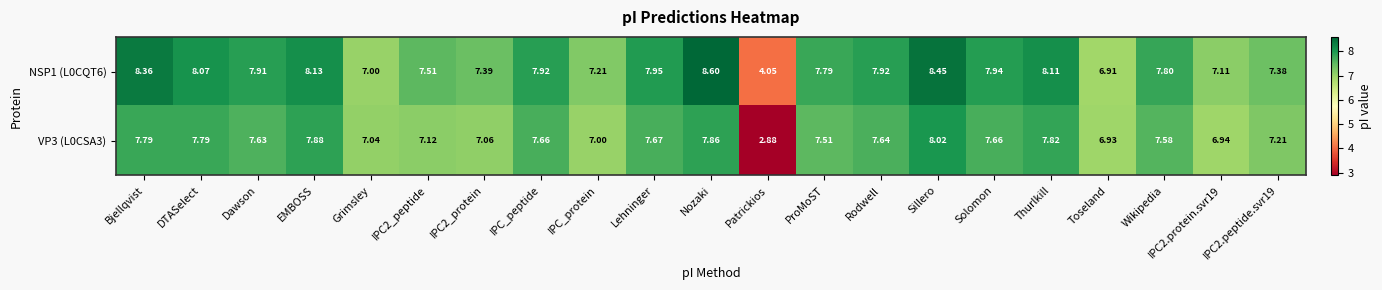

At which label does NSP1 (L0CQT6) reach its peak?

Nozaki